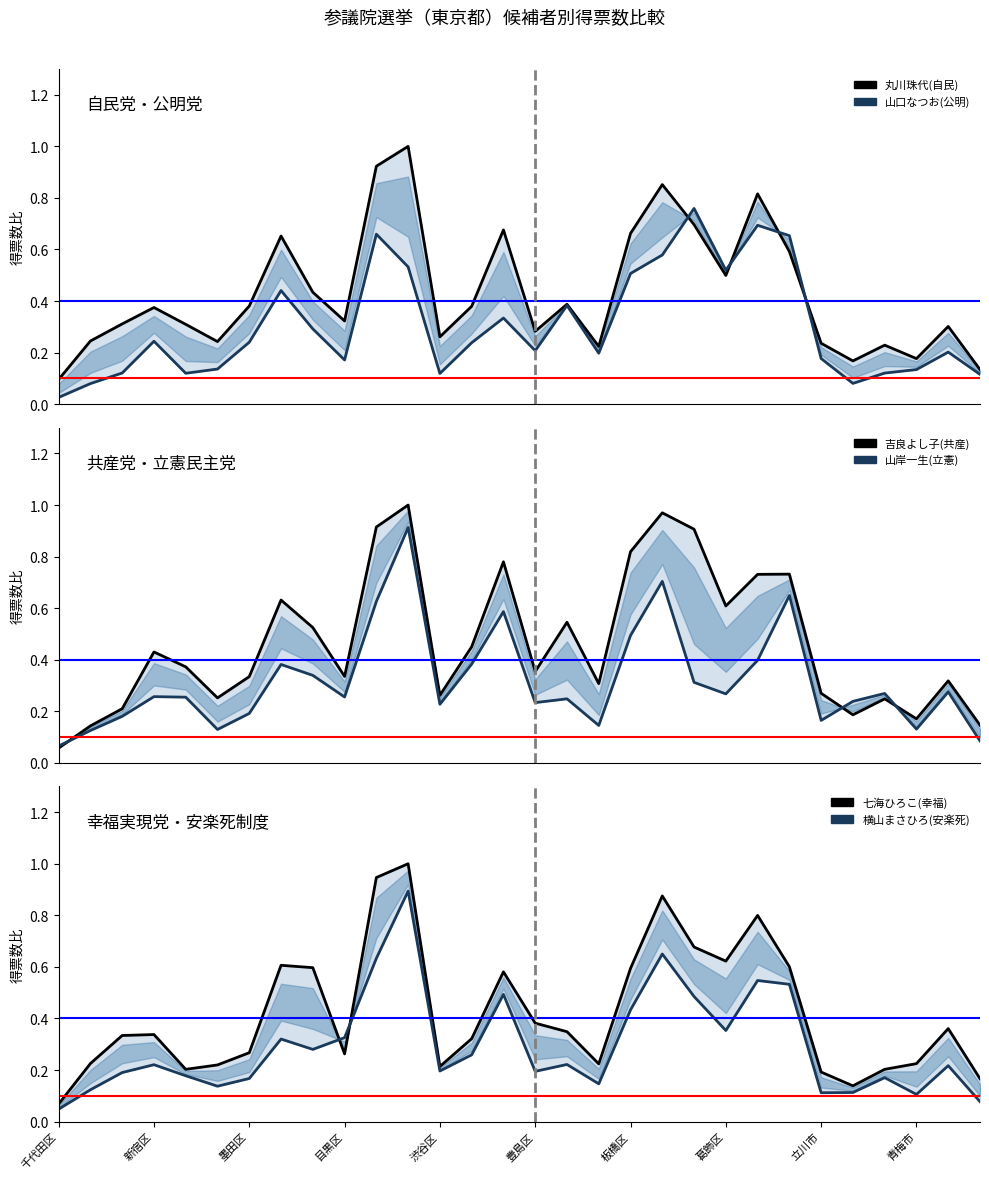

Between 豊島区 and 24, which is larger?

豊島区